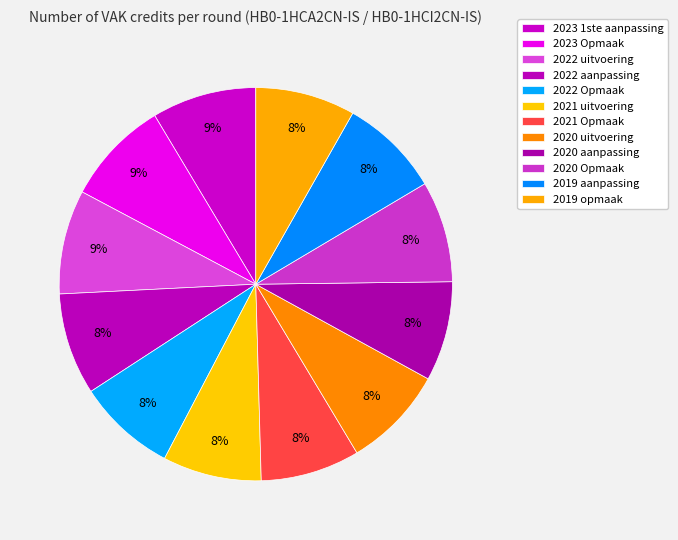

The 2019 opmaak slice represents 21% of the pie. True or false?

False